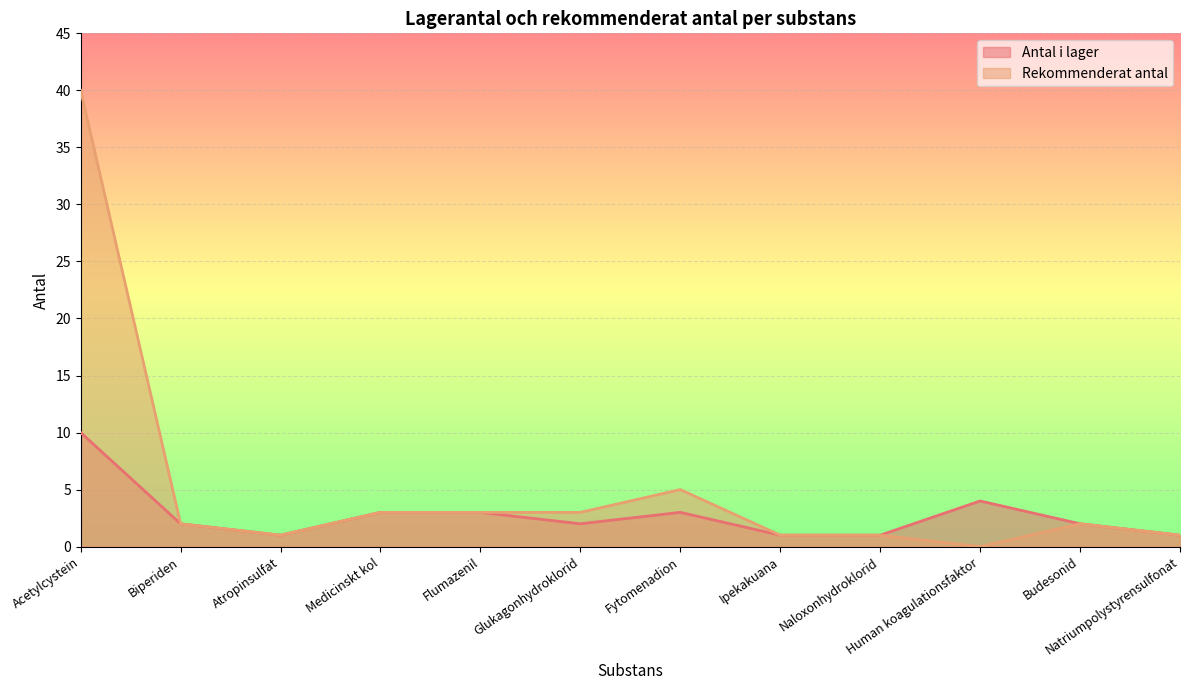

Which series has the largest total across all categories?

Rekommenderat antal